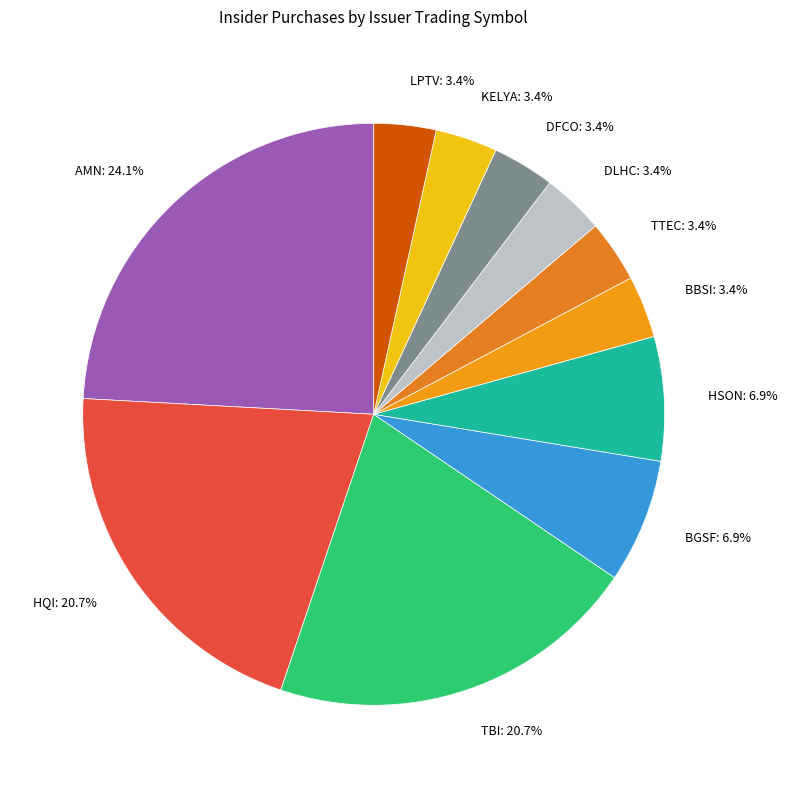

What percentage is the BGSF slice, to the nearest percent?

7%